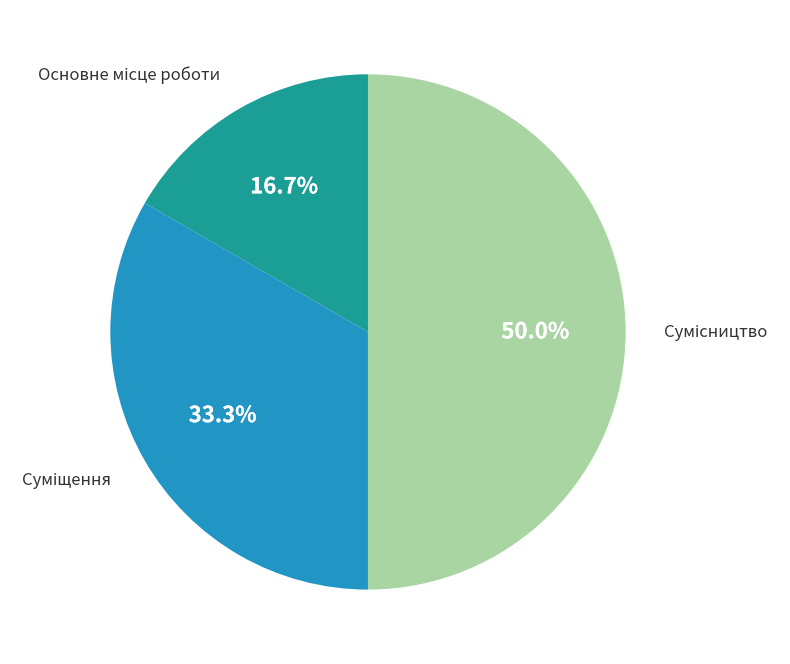

What percentage do Основне місце роботи and Суміщення together represent?

50.0%